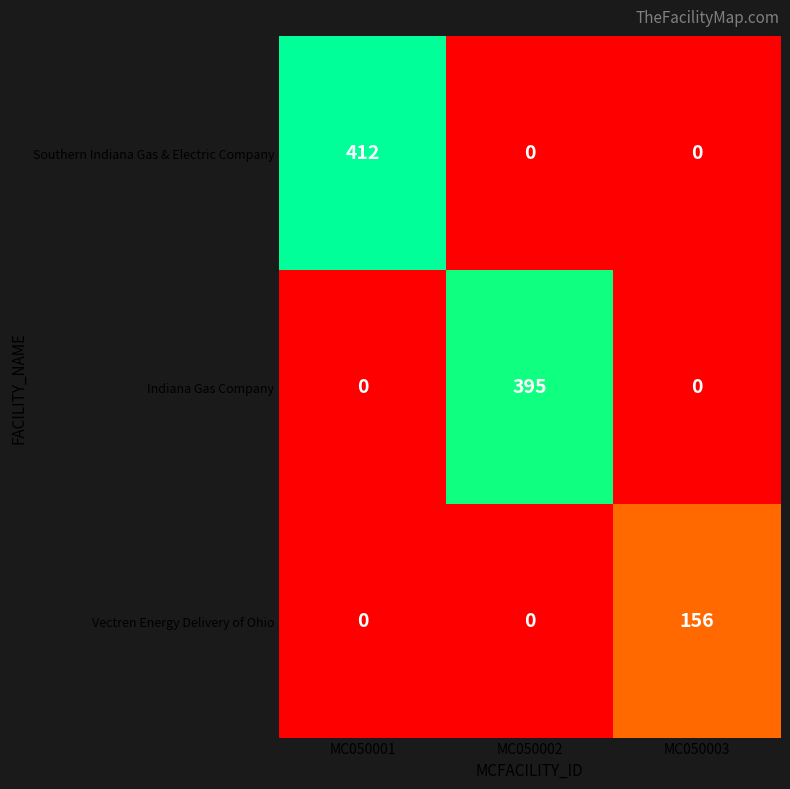

Between MC050002 and MC050003, which series saw the biggest shift?

Indiana Gas Company